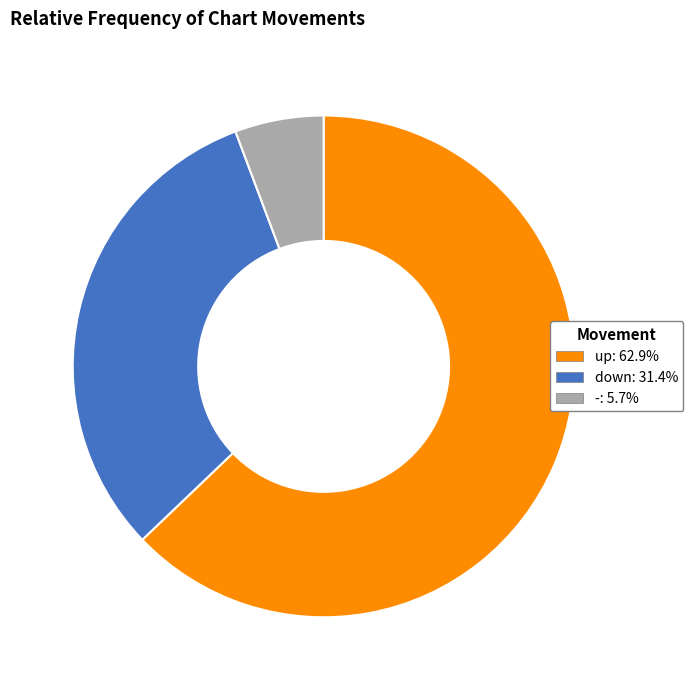

Is the sum of down and up greater than half?

Yes